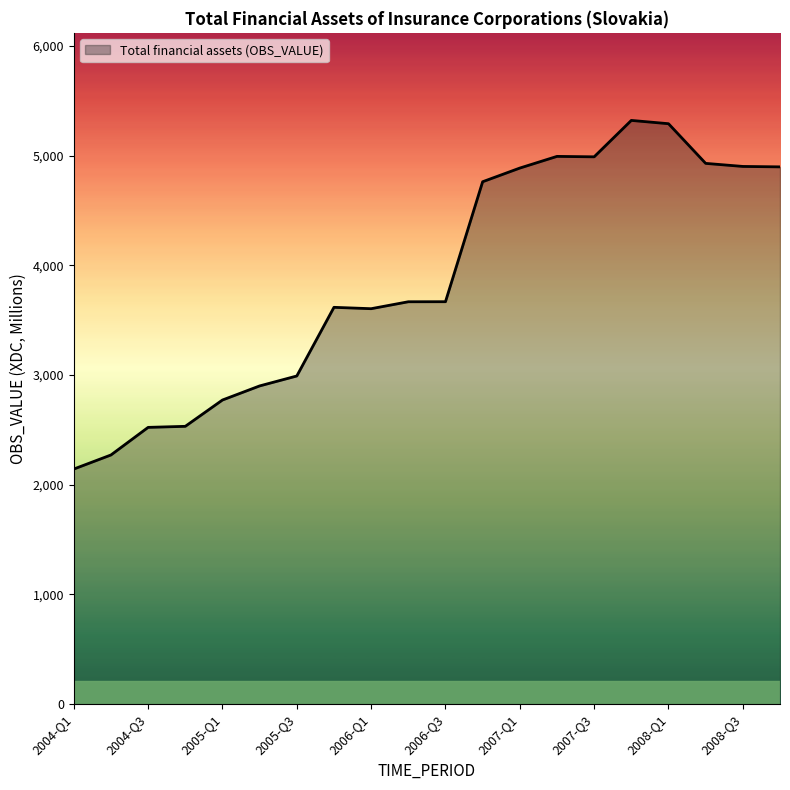

What is the maximum value shown in the chart?

5322.5